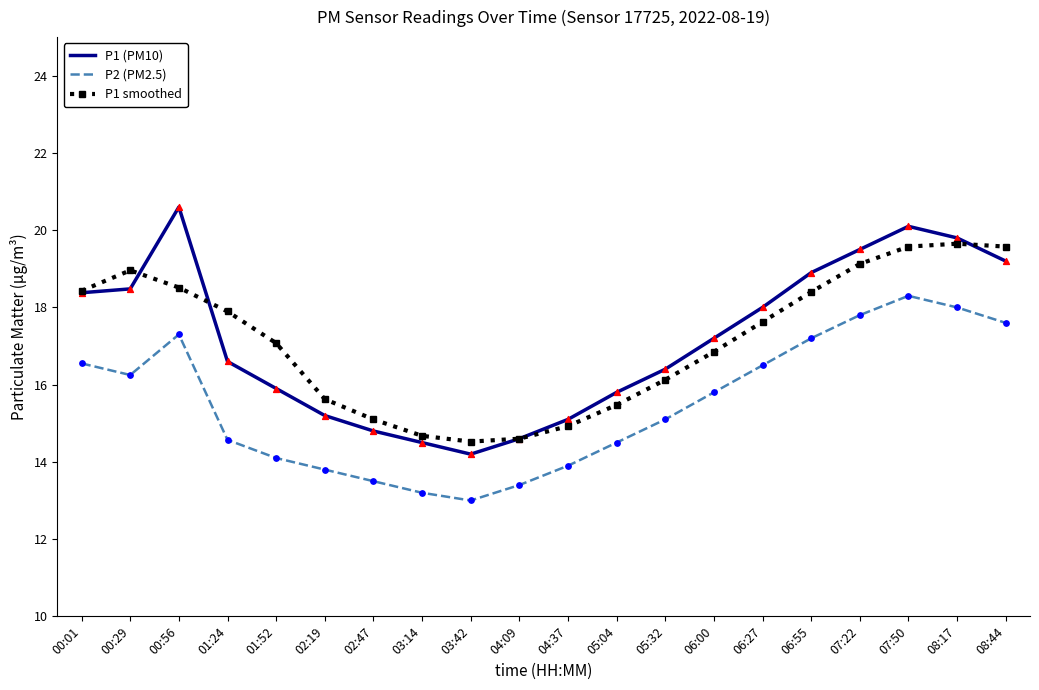

What is the total value across all series at 01:24?

49.1